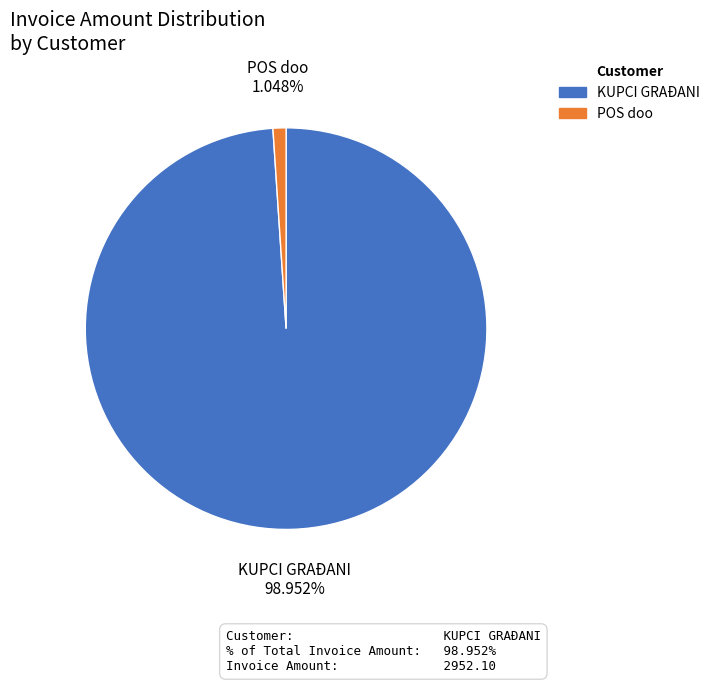

What percentage is the POS doo slice, to the nearest percent?

1%